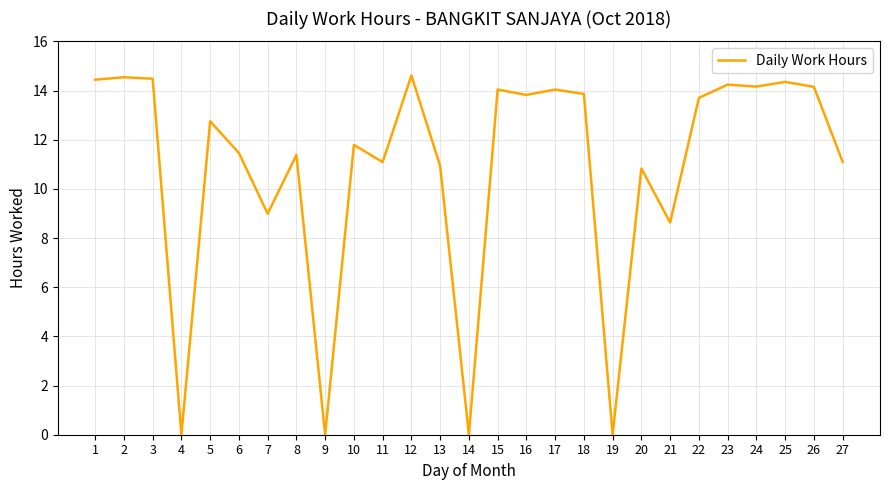

Is it true that the value at 1 is 5.6?

False